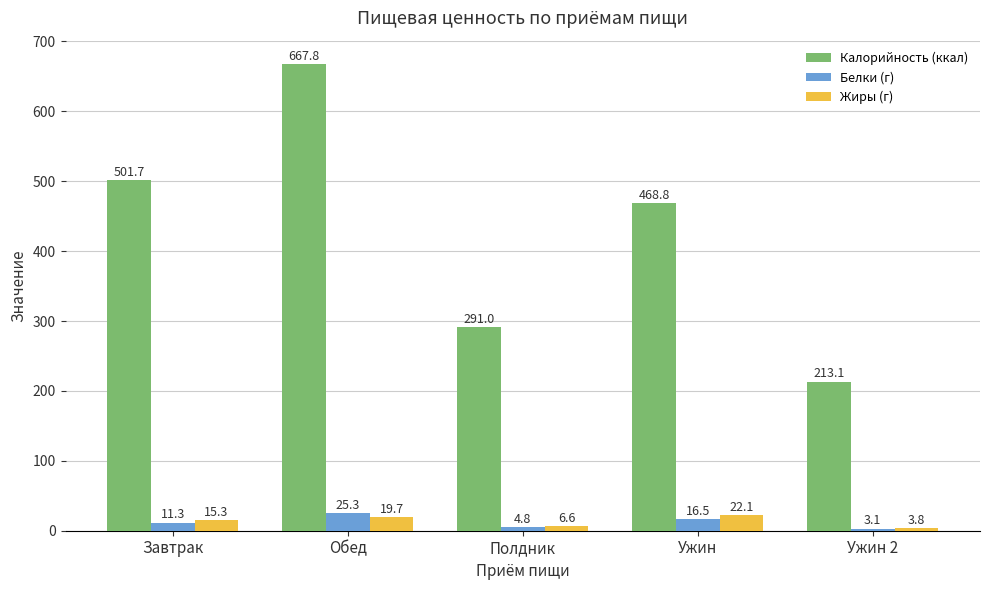

Is the value of Калорийность (ккал) at Ужин 2 greater than the value of Белки (г) at Завтрак?

Yes